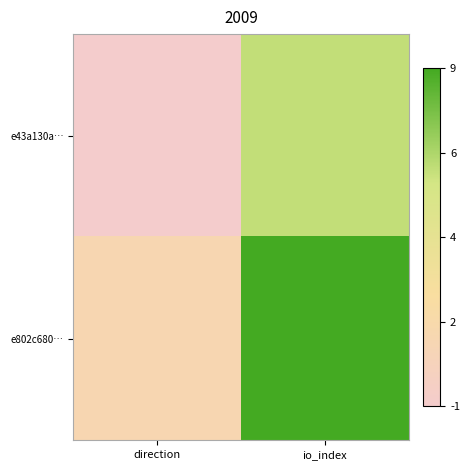

Reading left to right, transcribe all the data shown in this chart.

e43a130a…: direction=-1	io_index=6
e802c680…: direction=1	io_index=9